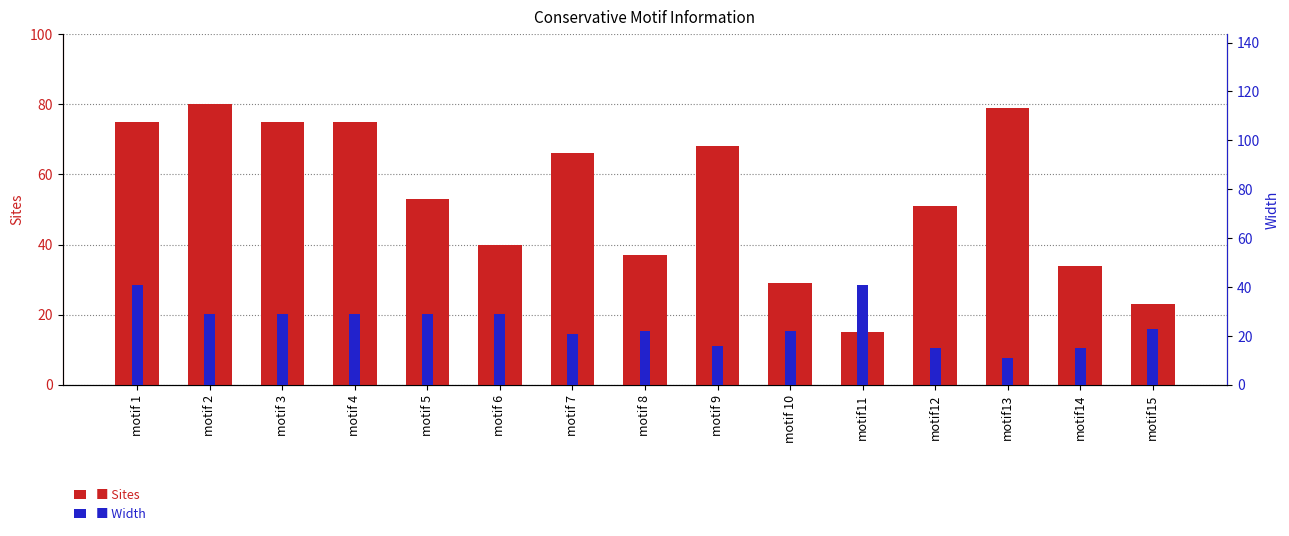

Is it true that Width equals 29 at motif 4?

True